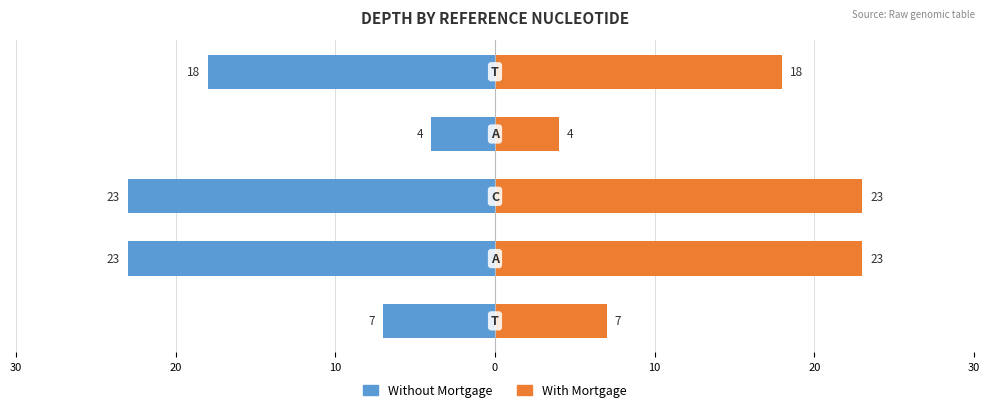

What is the value of the Without Mortgage bar at the 3rd from the left?

-23